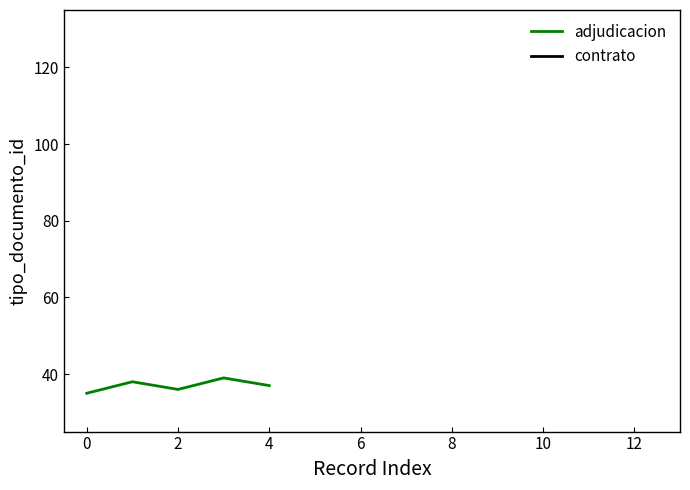

Where is the first local minimum?

2